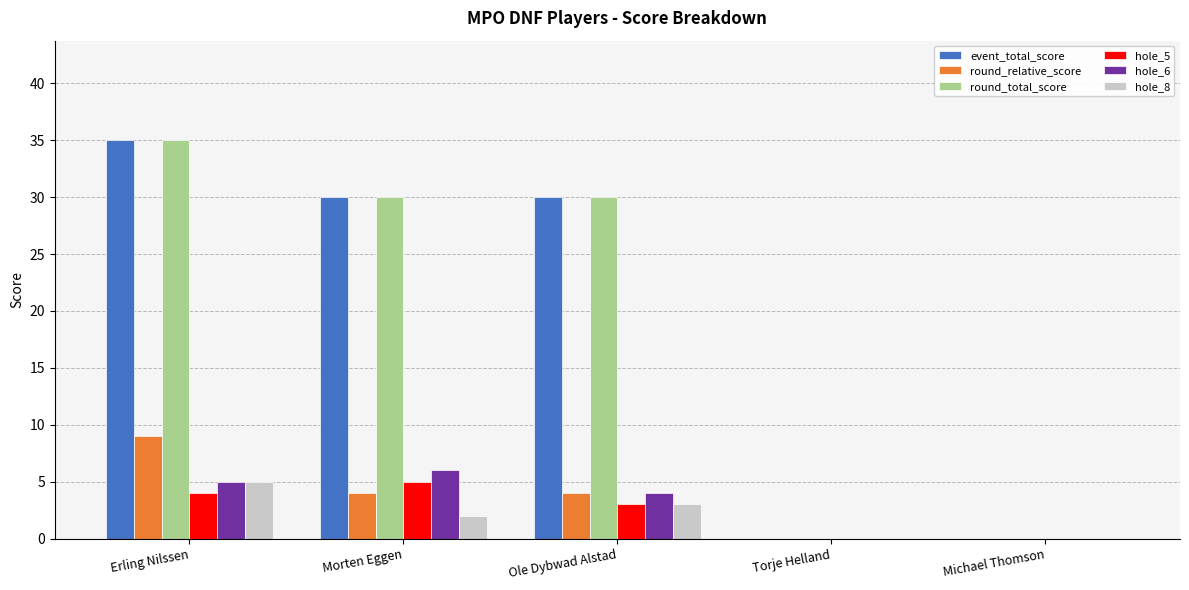

Are the bars horizontal?

No